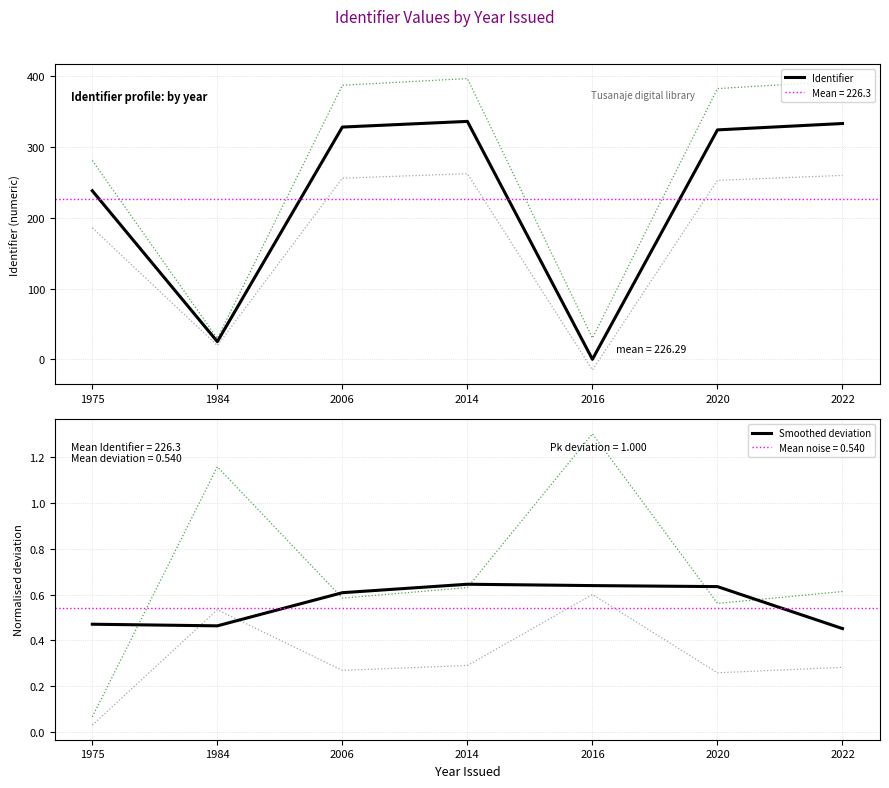

Reading left to right, extract all data points from this chart.

Identifier: 1975=238.0	1984=25.0	2006=328.0	2014=336.0	2016=0.0	2020=324.0	2022=333.0
Smoothed deviation: 1975=0.5	1984=0.5	2006=0.6	2014=0.6	2016=0.6	2020=0.6	2022=0.5